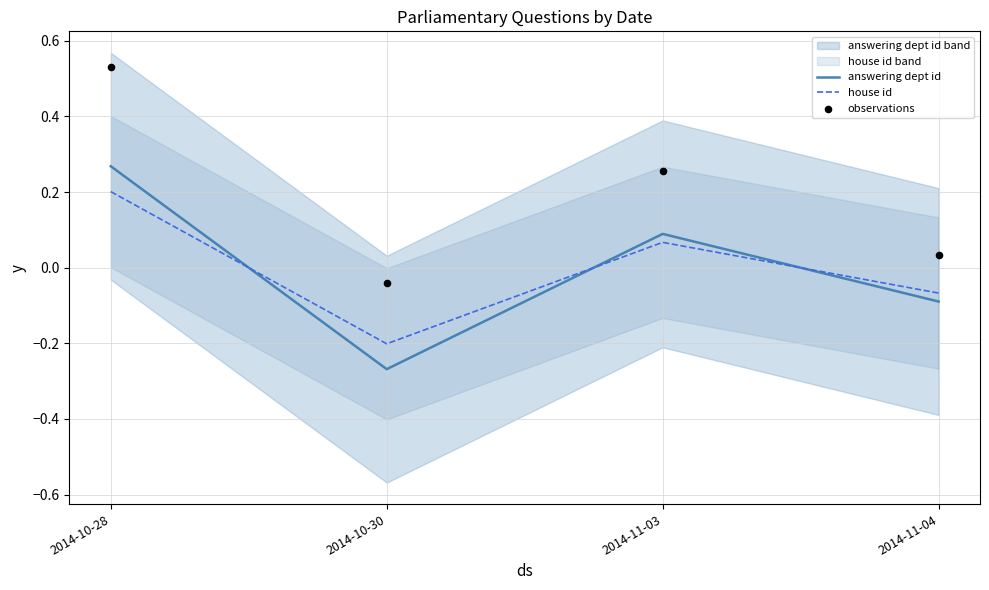

What is the total value across all series at 2014-11-04?

-0.1